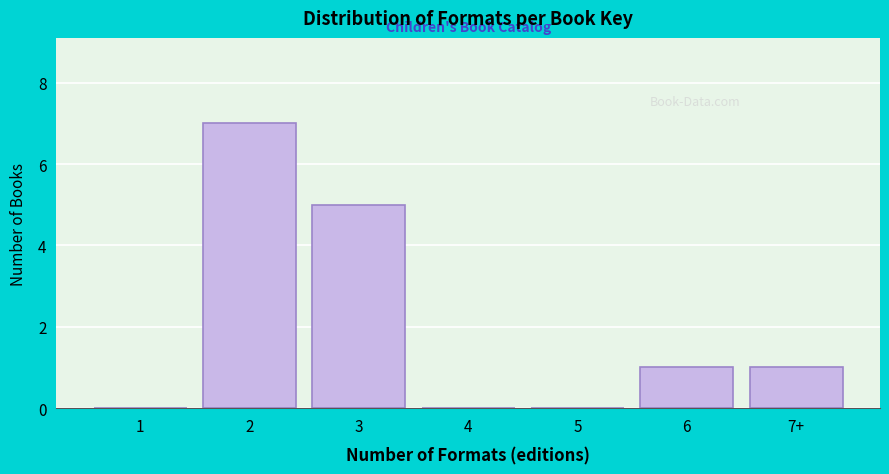

Reading left to right, what are all the values shown in this chart?

1=0	2=7	3=5	4=0	5=0	6=1	7+=1